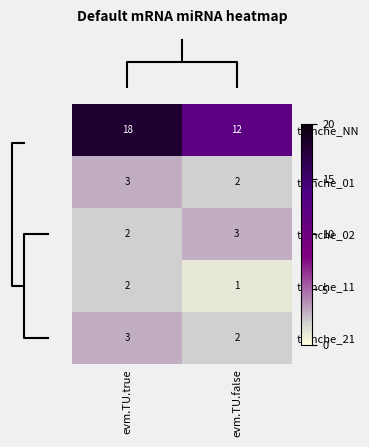

Where is tranche_02 nearest to the value 2?

evm.TU.true